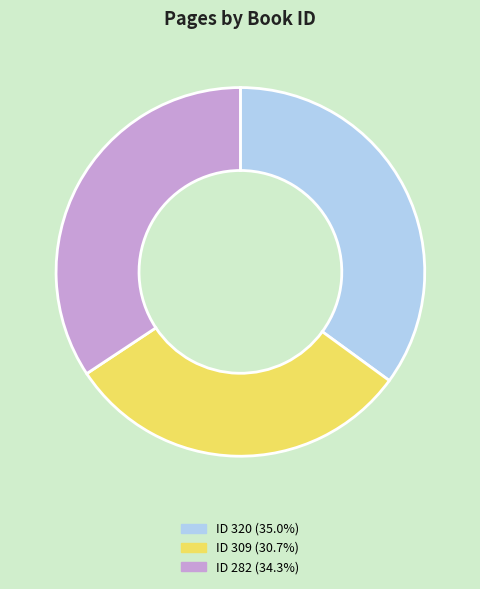

Does any single category account for the majority?

No